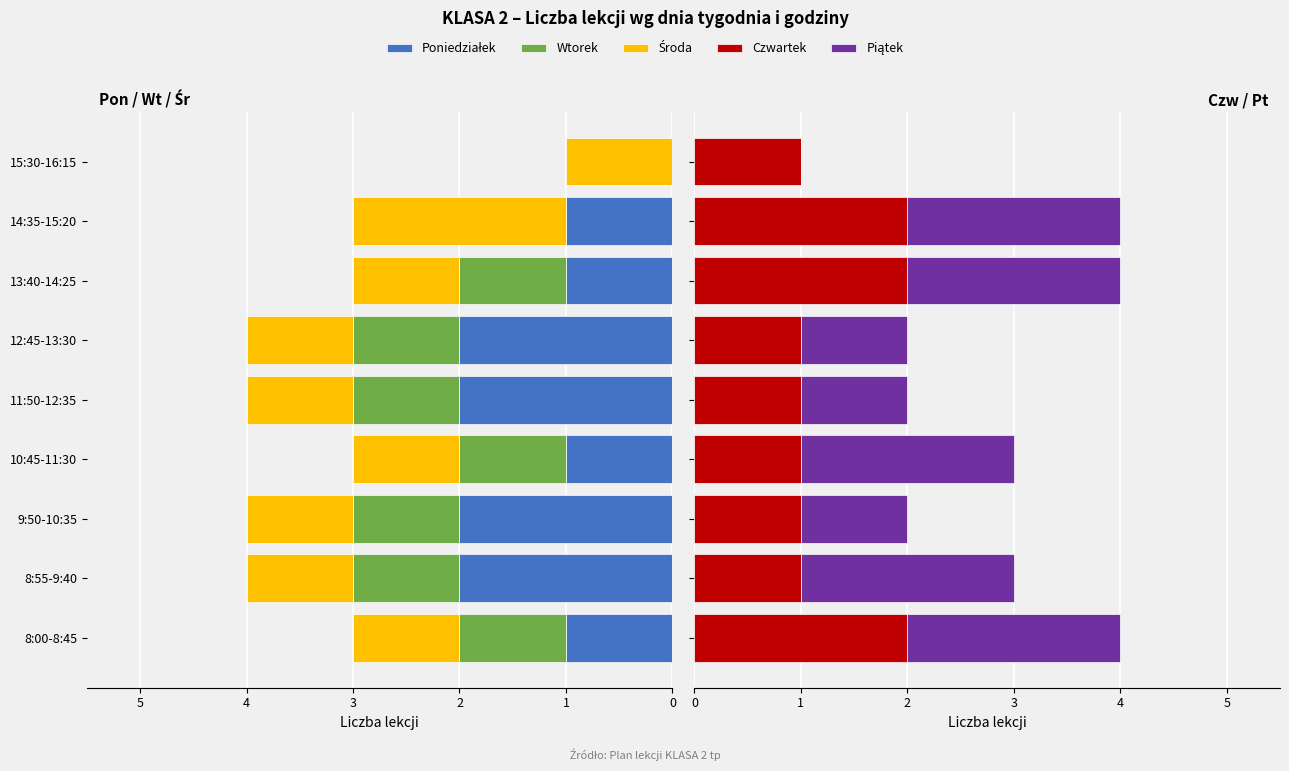

What is the maximum value shown in the chart?

2